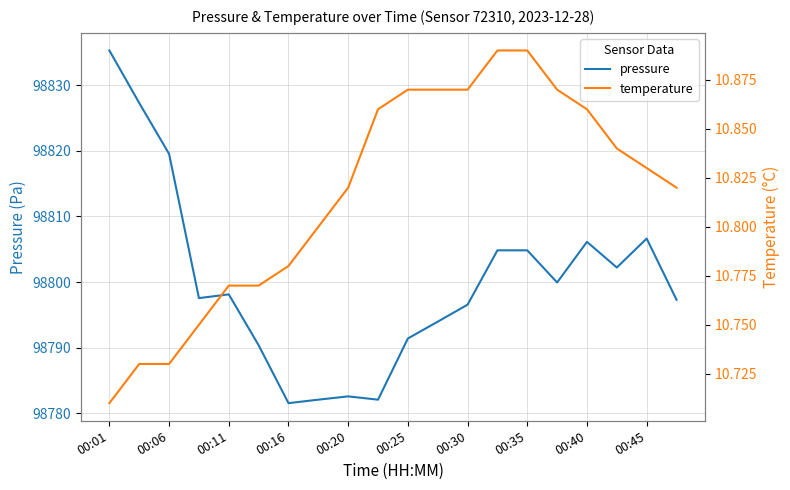

What is the minimum value for pressure?

98781.6